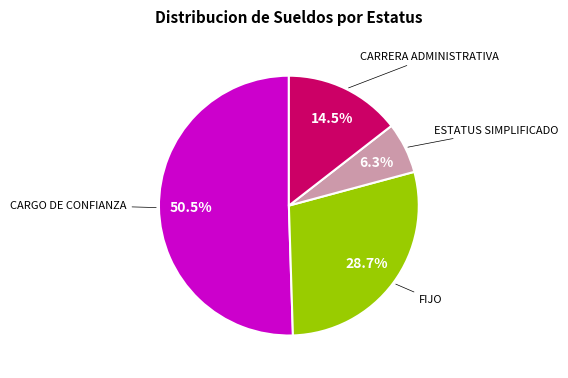

Is there any slice that represents more than half of the pie?

Yes